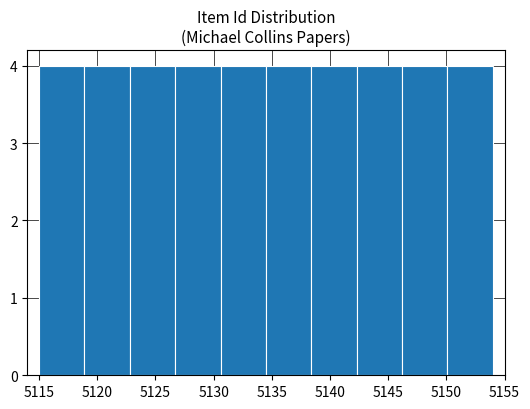

Reading left to right, list every bar in this chart as the range it spans on the x-axis followed by its height. Neither the bar edges nor the heights are printed on the chart, so give them approximately, as read against the axes.

5115.0 to 5118.9: 4
5118.9 to 5122.8: 4
5122.8 to 5126.7: 4
5126.7 to 5130.6: 4
5130.6 to 5134.5: 4
5134.5 to 5138.4: 4
5138.4 to 5142.3: 4
5142.3 to 5146.2: 4
5146.2 to 5150.1: 4
5150.1 to 5154.0: 4